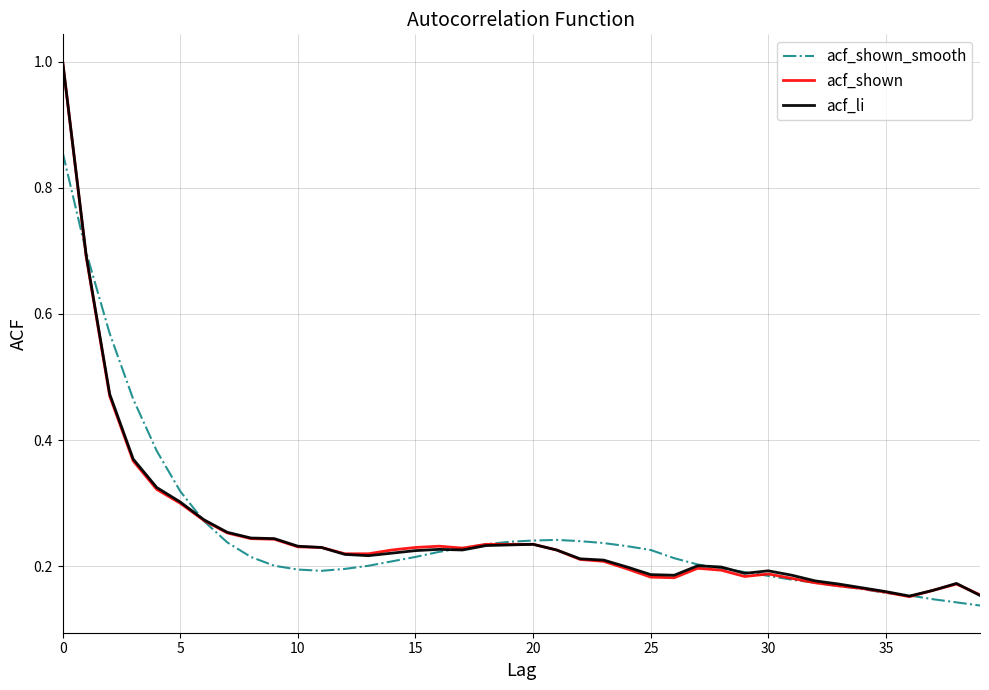

What is the greatest value displayed?

1.0